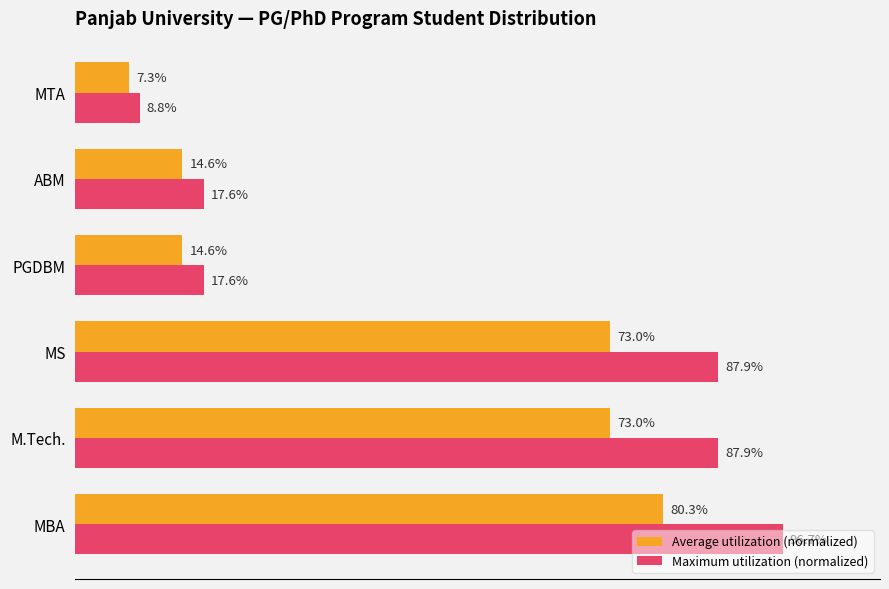

Which series changed the most between ABM and MTA?

Maximum utilization (normalized)